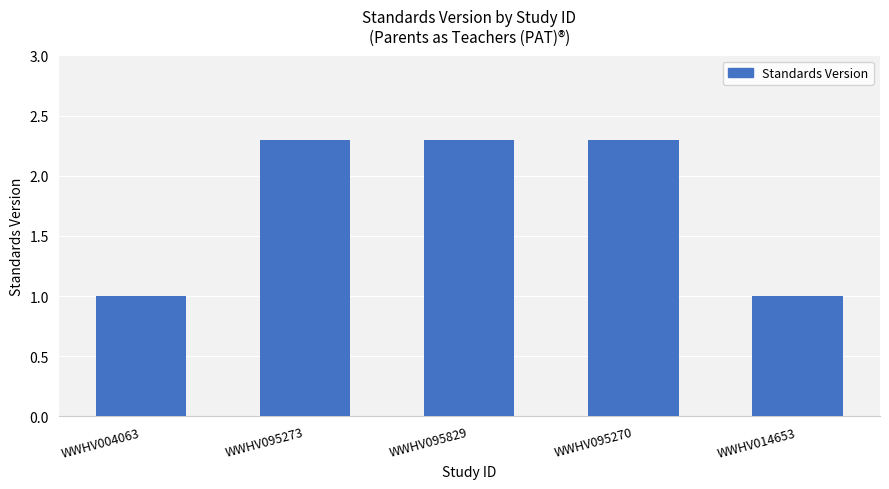

What is the smallest value displayed?

1.0